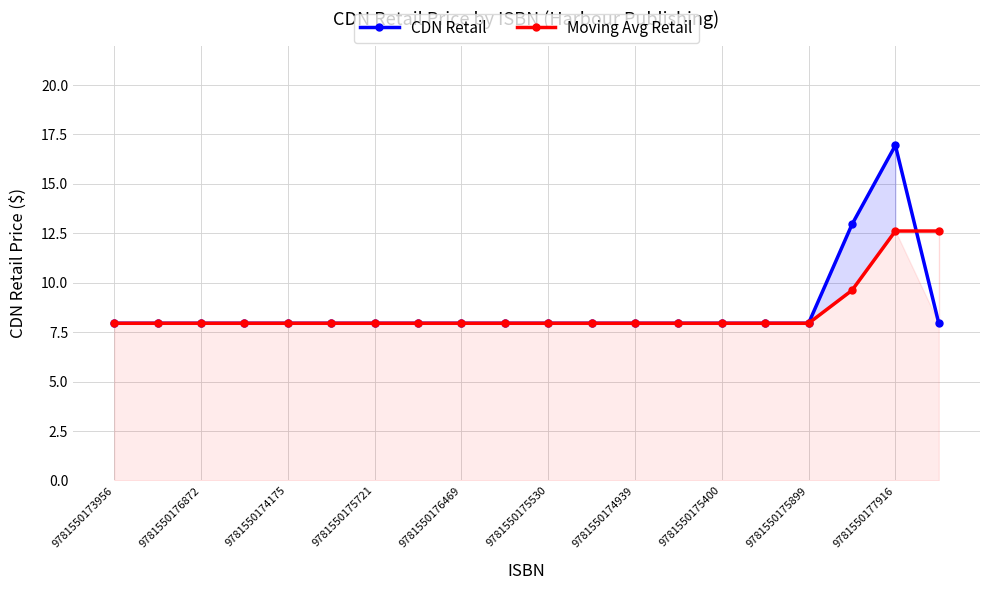

True or false: Moving Avg Retail has more than 0 interior local peaks.

False